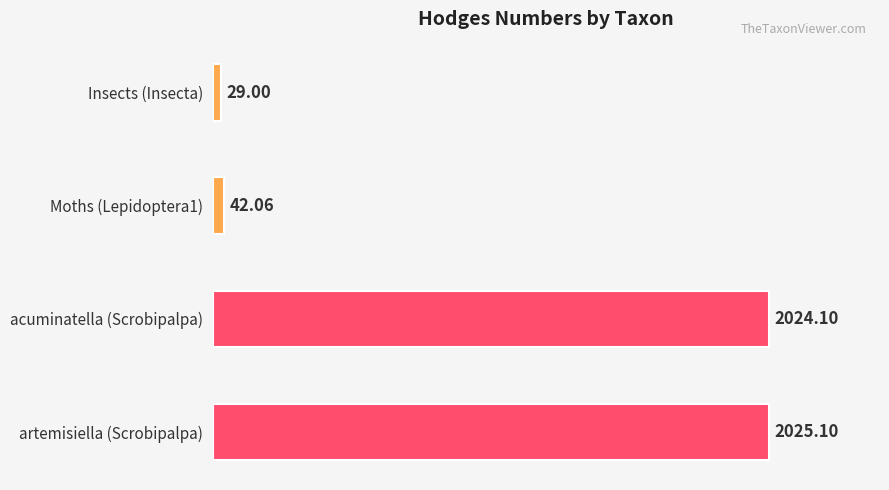

What is the change in value from Insects (Insecta) to artemisiella (Scrobipalpa)?

+1996.1